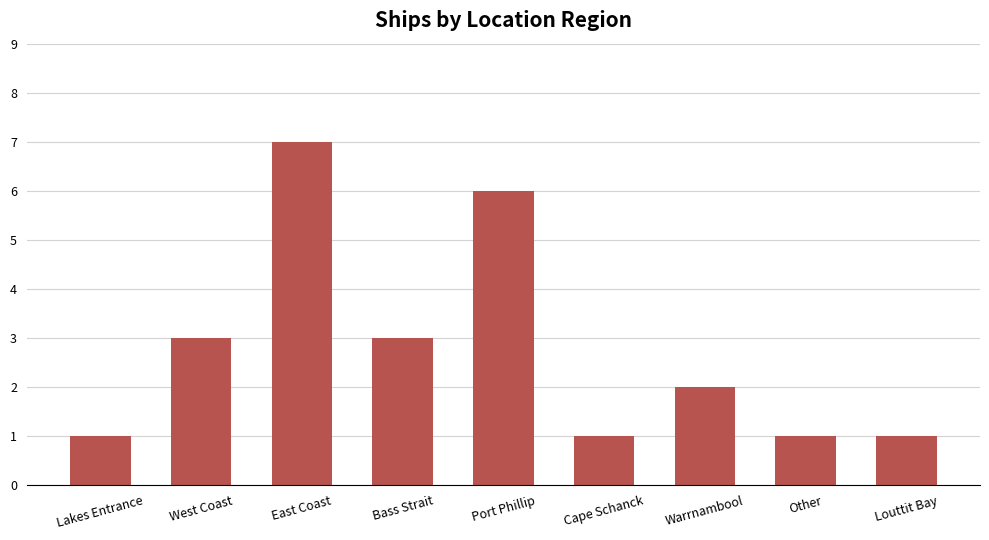

Reading left to right, transcribe all the data shown in this chart.

1	3	7	3	6	1	2	1	1